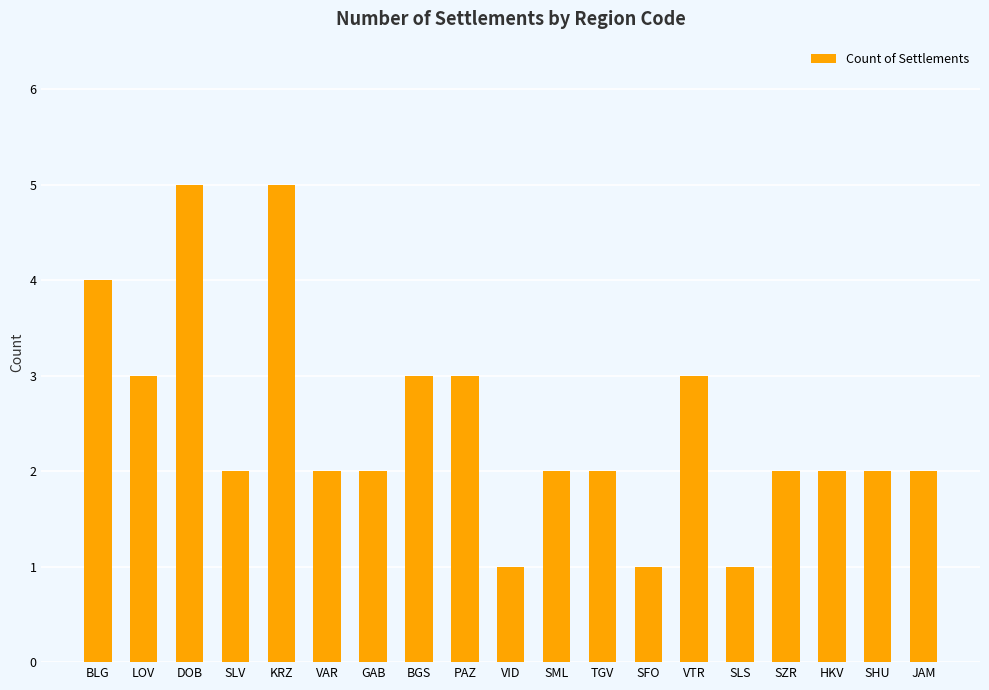

What is the label of the 7th bar from the right?

SFO